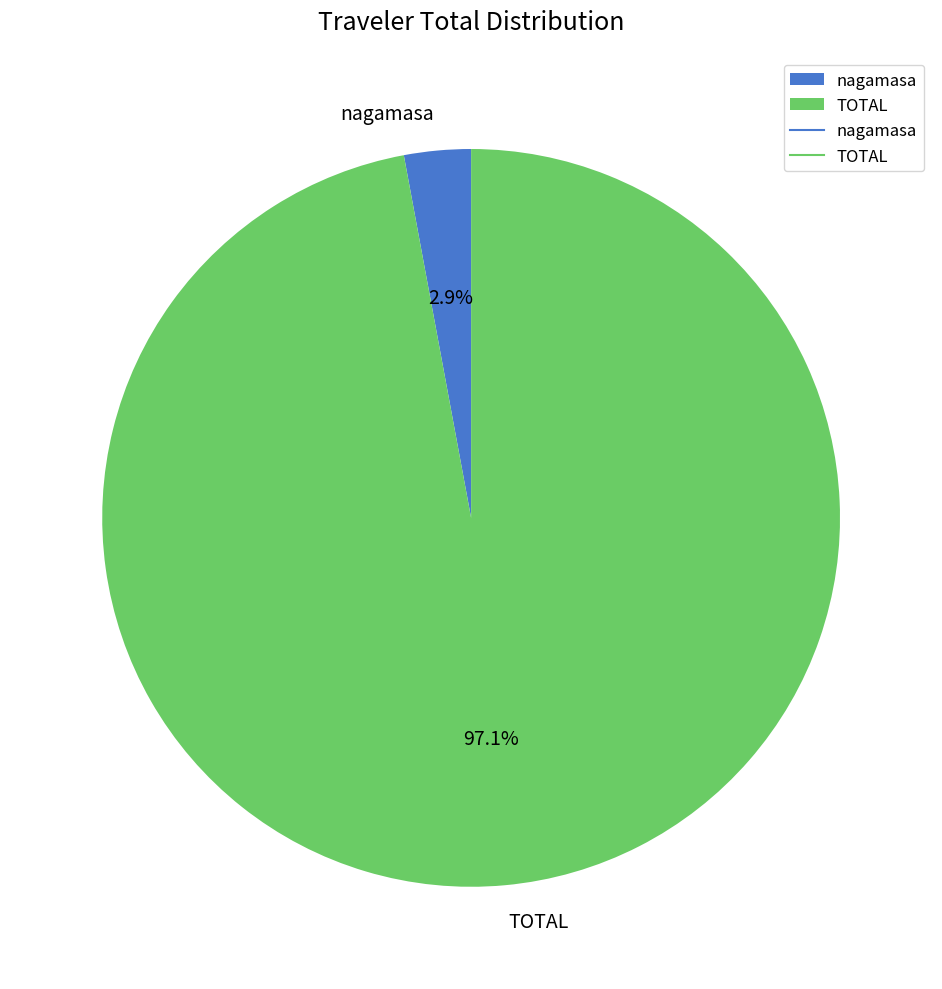

Which category has the smallest portion of the pie?

nagamasa